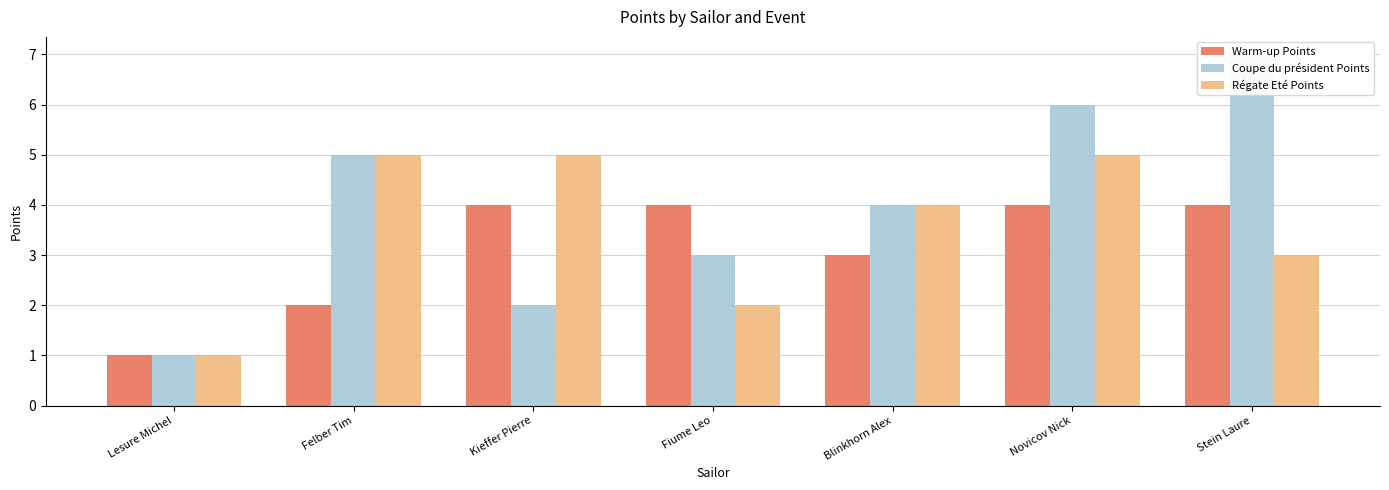

What is the difference between the maximum and minimum values in the Coupe du président Points series?

6